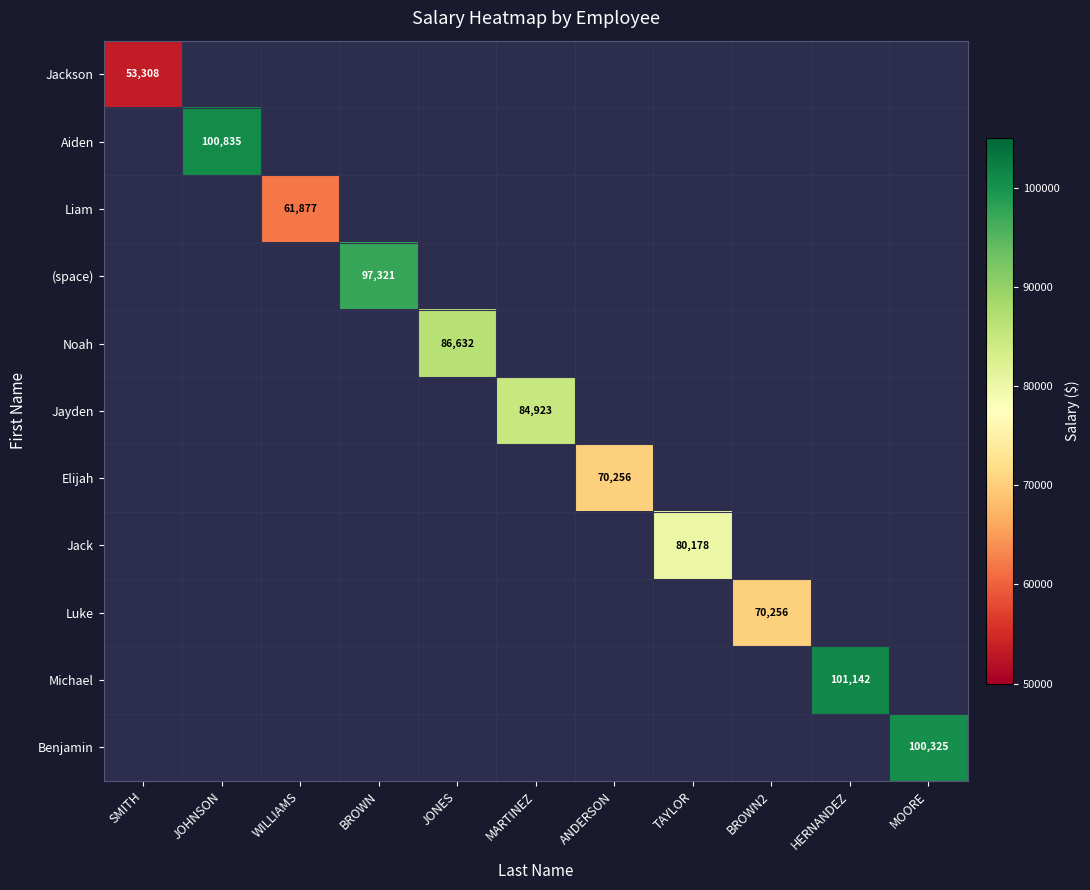

The value of Elijah at ANDERSON is 126098. True or false?

False